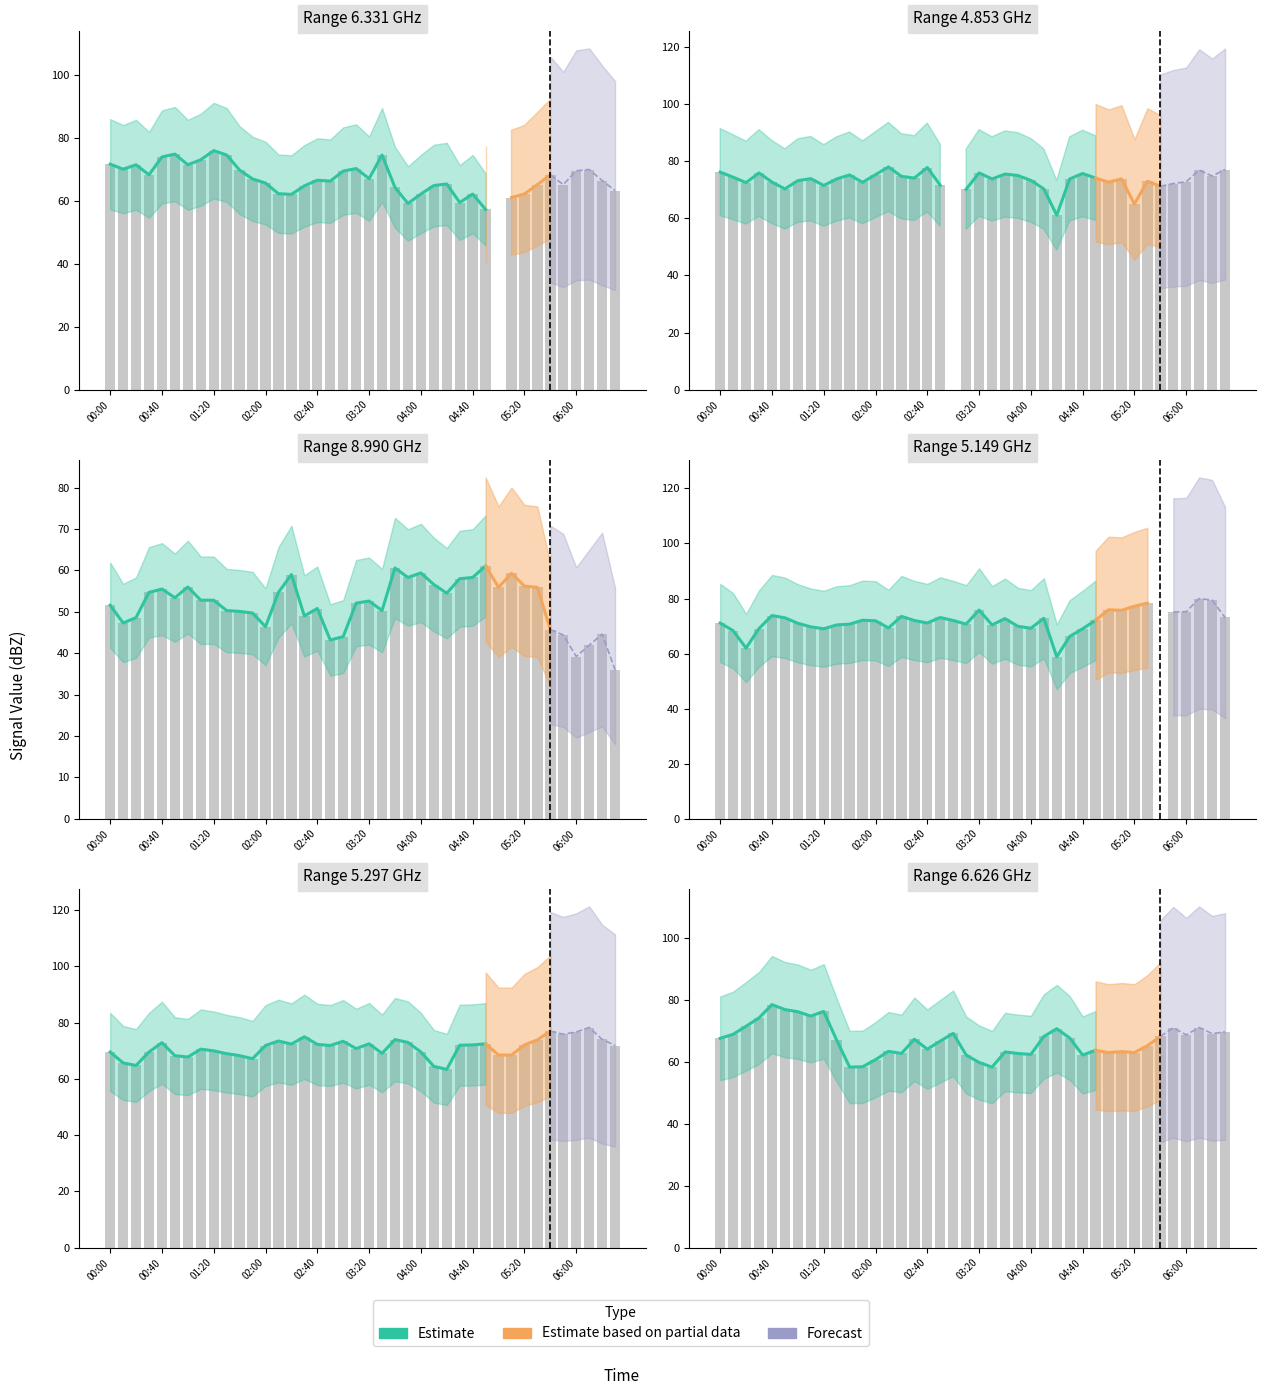

What is the label of the 40th bar from the right?

00:00